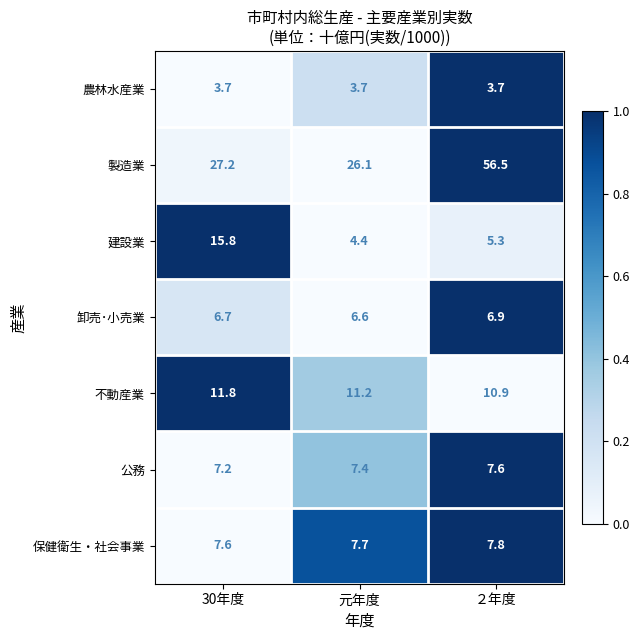

Rank the series by their maximum value, from lowest to highest.

農林水産業, 卸売･小売業, 公務, 保健衛生・社会事業, 不動産業, 建設業, 製造業